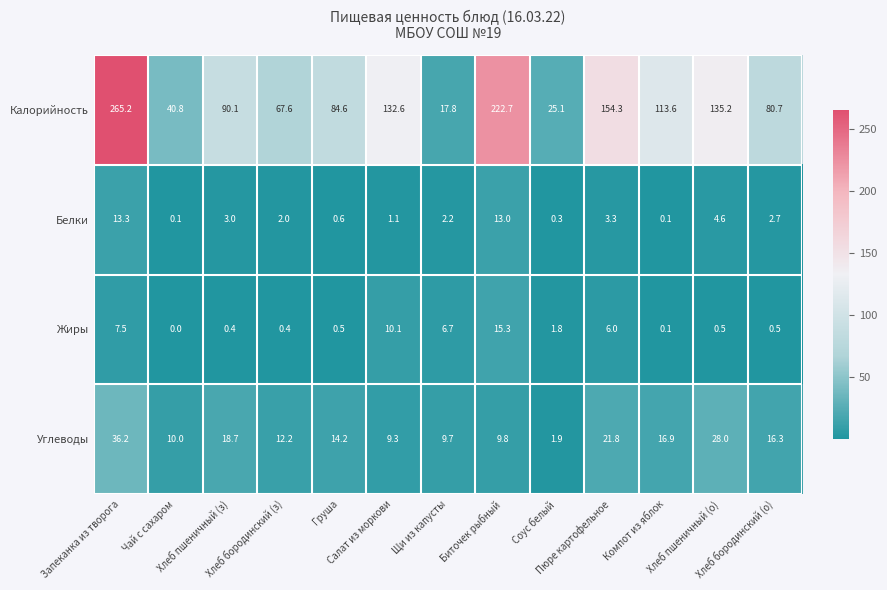

What is the minimum value for Углеводы?

1.9